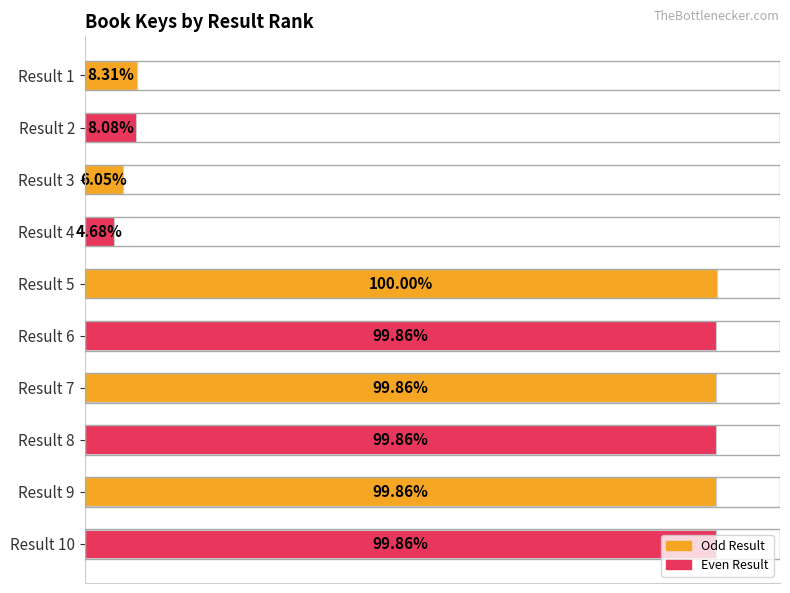

Which has a higher value, Result 4 or Result 10?

Result 10